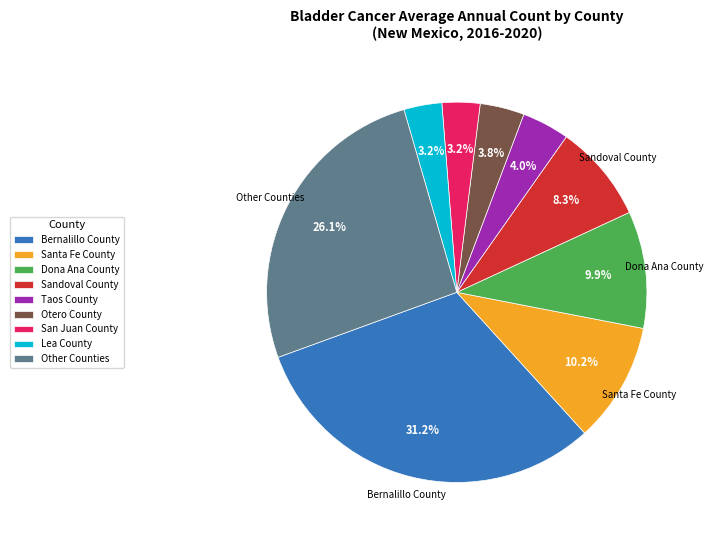

Which has a higher value, Other Counties or San Juan County?

Other Counties